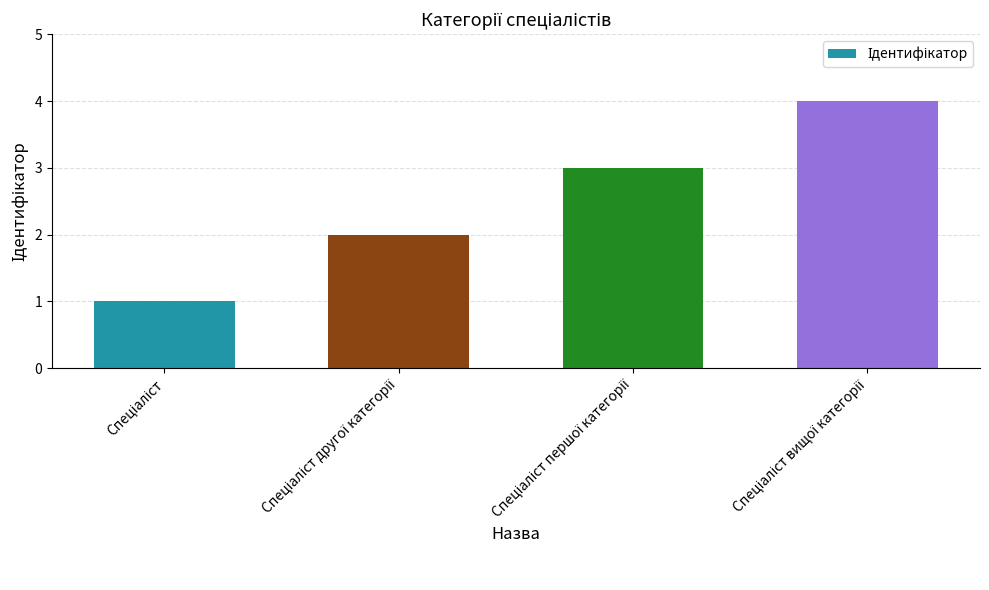

How many bars are there in total?

4